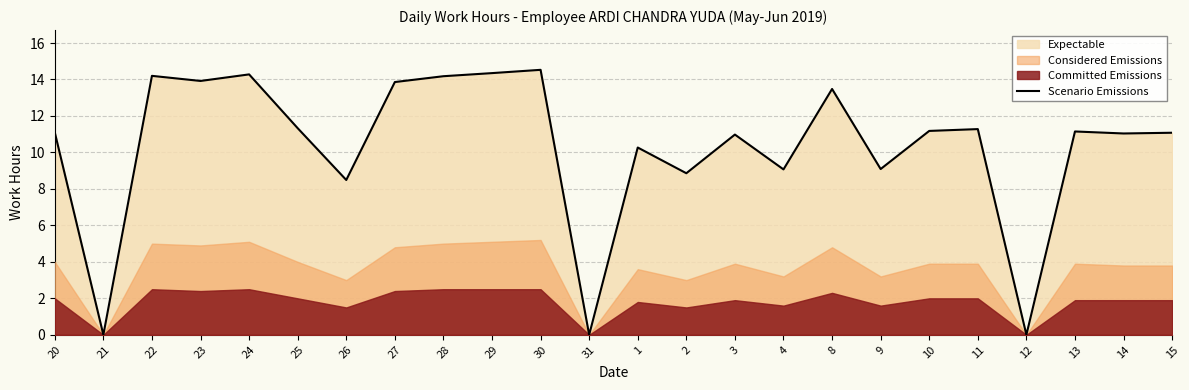

Is it true that the value at 30 is 14.5?

True